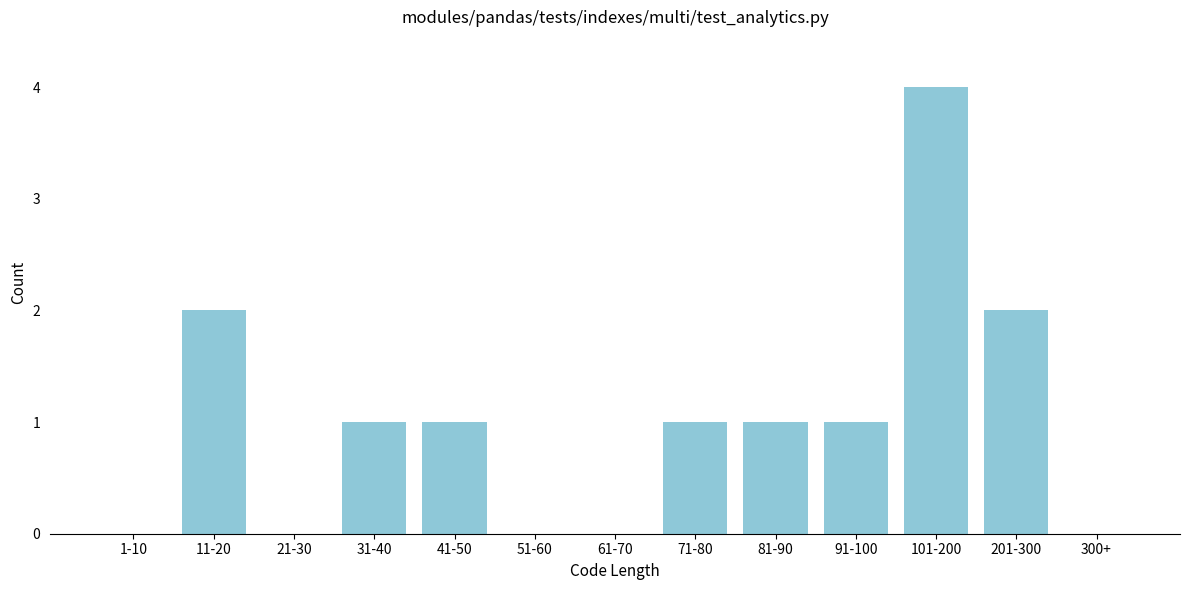

Reading left to right, list all the values displayed in this chart.

1-10=0	11-20=2	21-30=0	31-40=1	41-50=1	51-60=0	61-70=0	71-80=1	81-90=1	91-100=1	101-200=4	201-300=2	300+=0